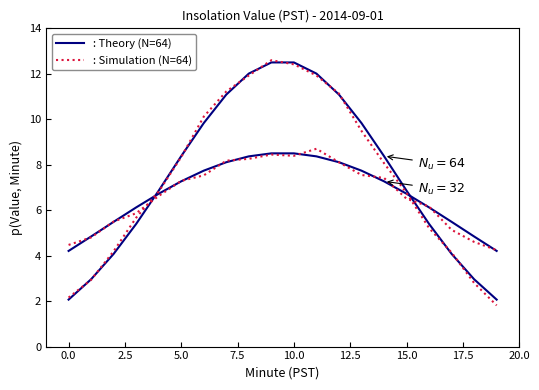

How many distinct data groups are displayed?

2